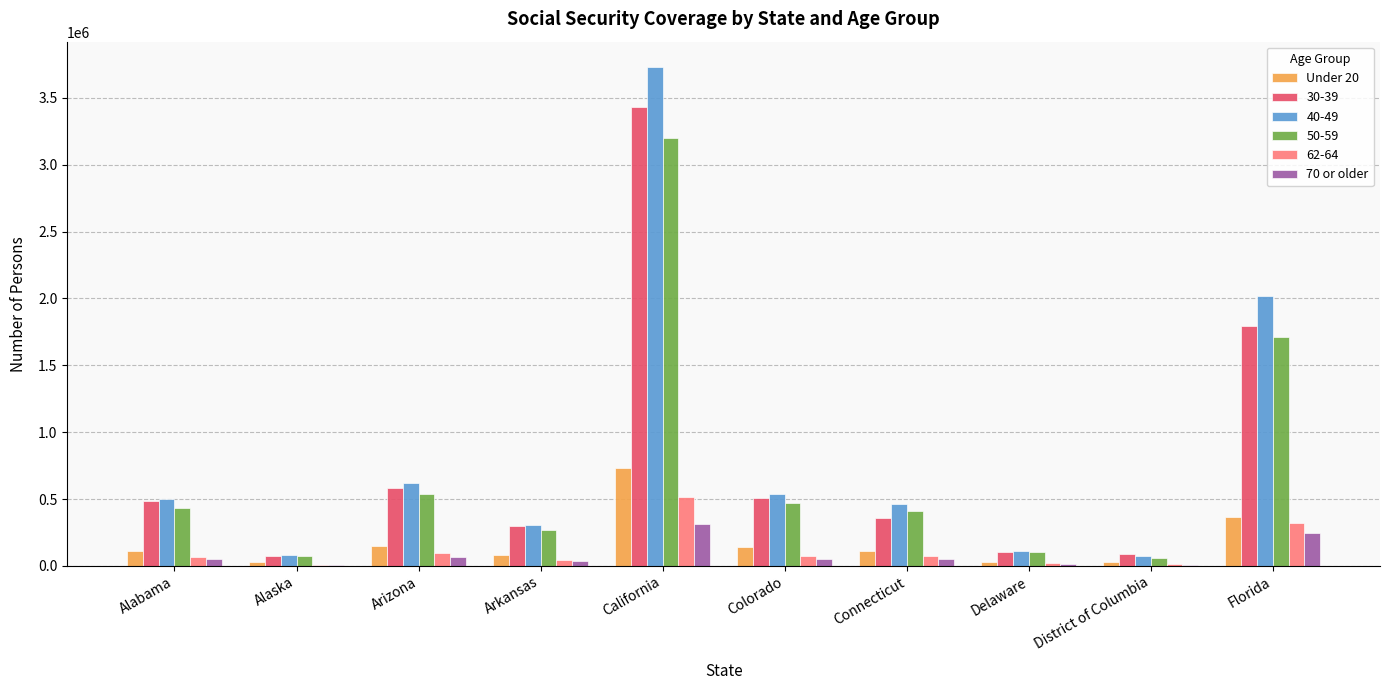

Is it true that Under 20 equals 27663 at Delaware?

True